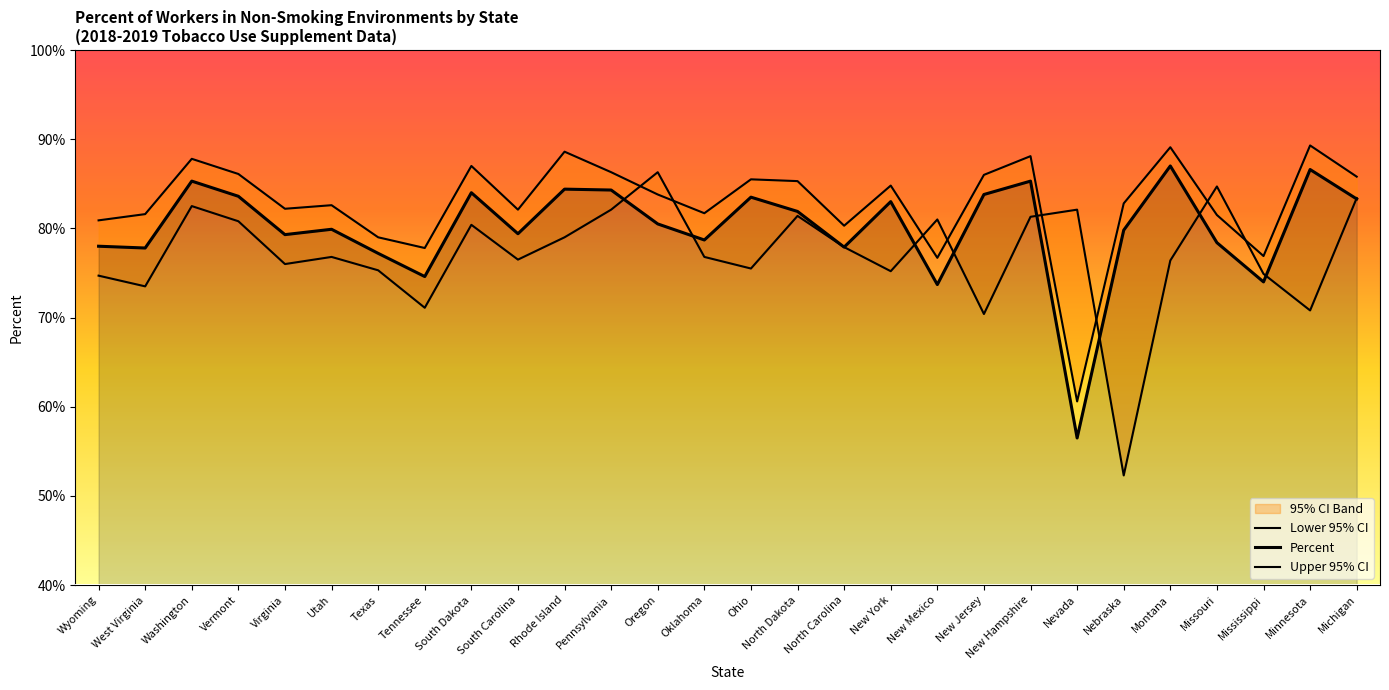

True or false: Lower 95% CI has a value of 76.4 at Montana.

True